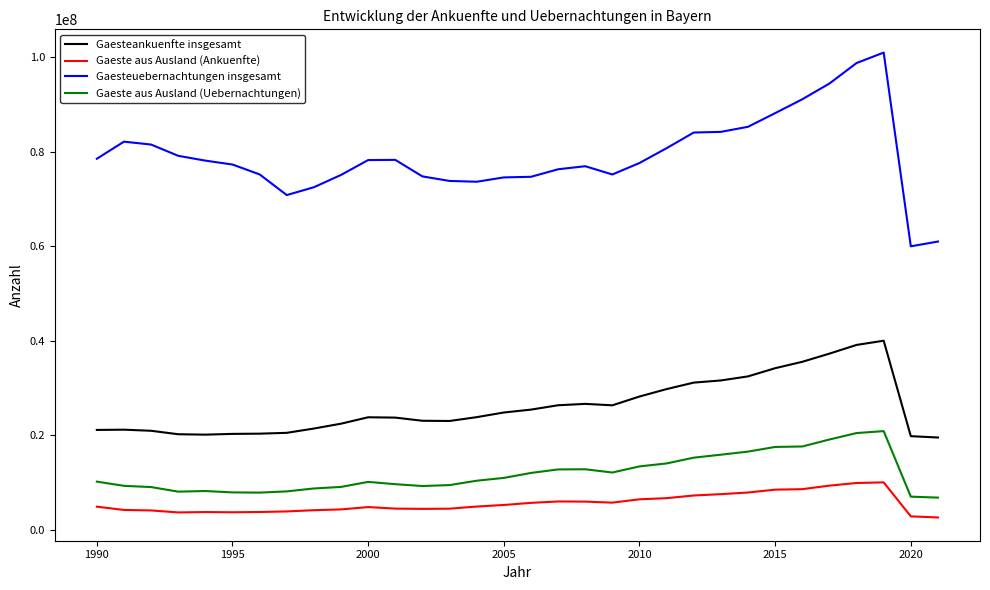

Is this an area chart (filled region under the line)?

No